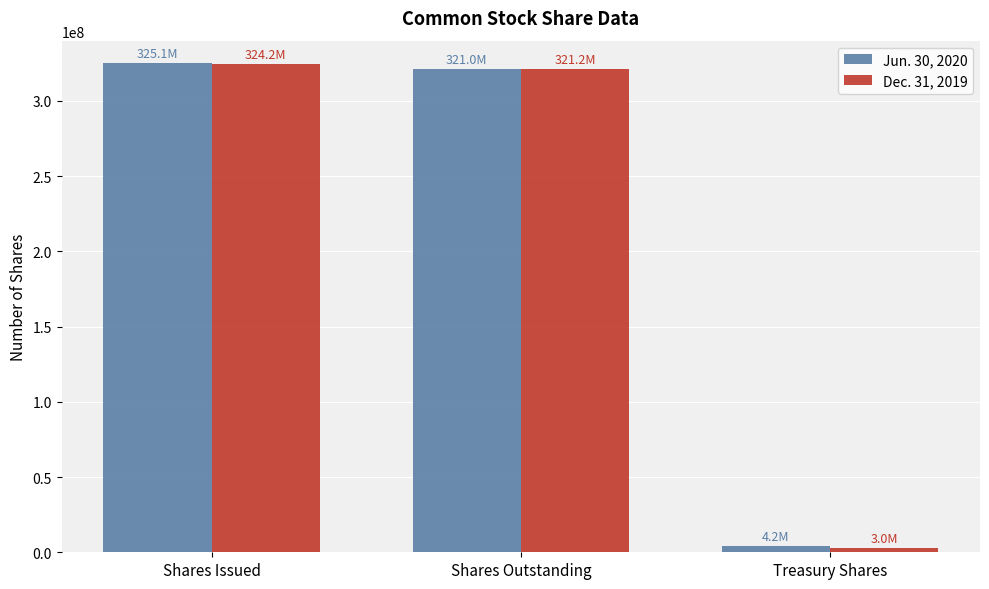

Count the number of categories in the chart.

3